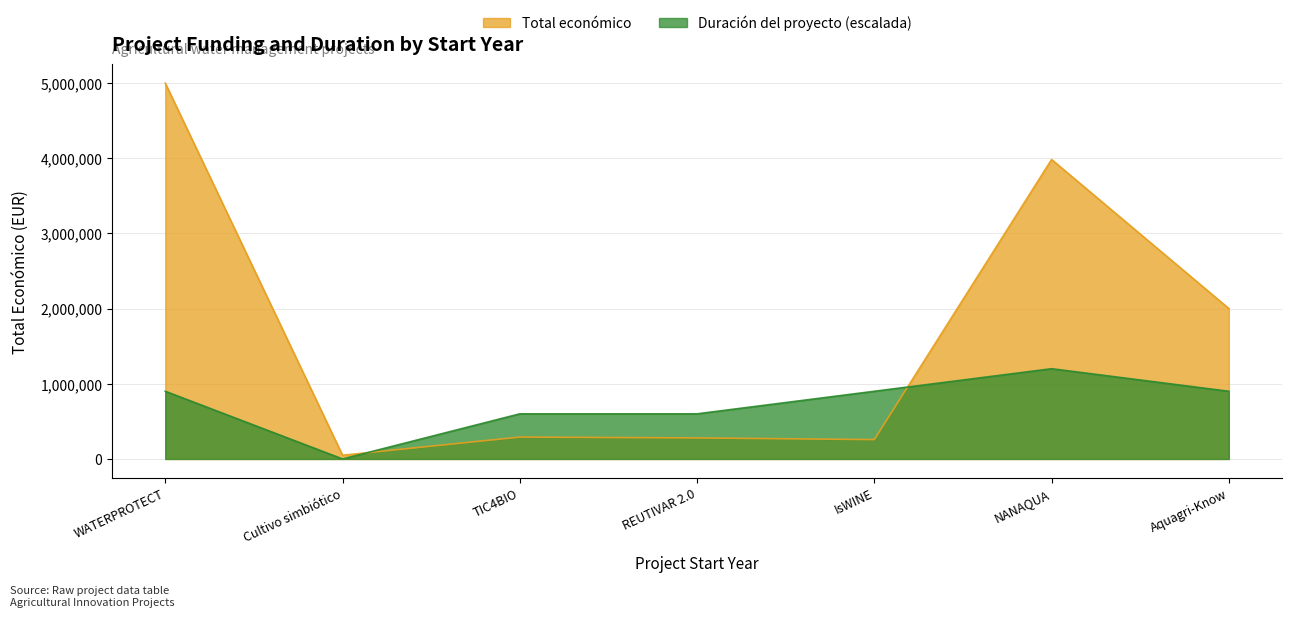

The value of Total económico at 2024 is 81528. True or false?

False